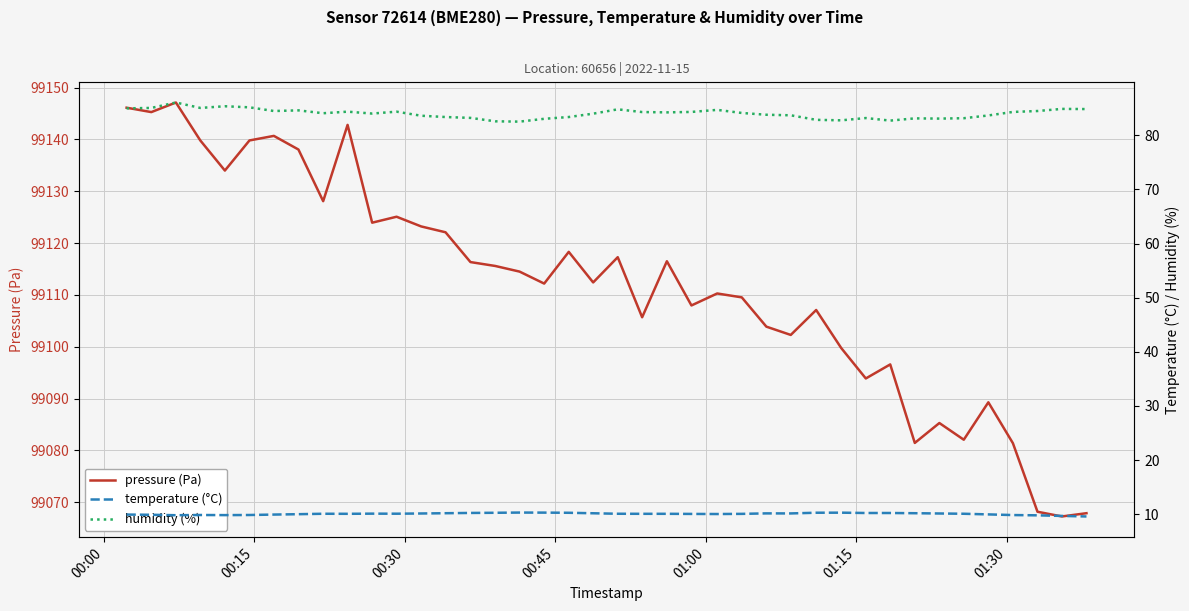

Count the number of data series in this chart.

3